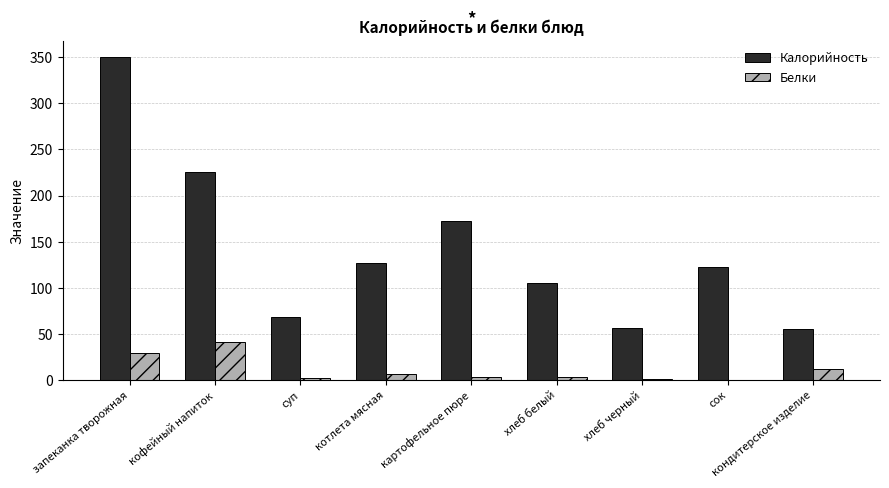

True or false: Калорийность has a value of 16 at кондитерское изделие.

False